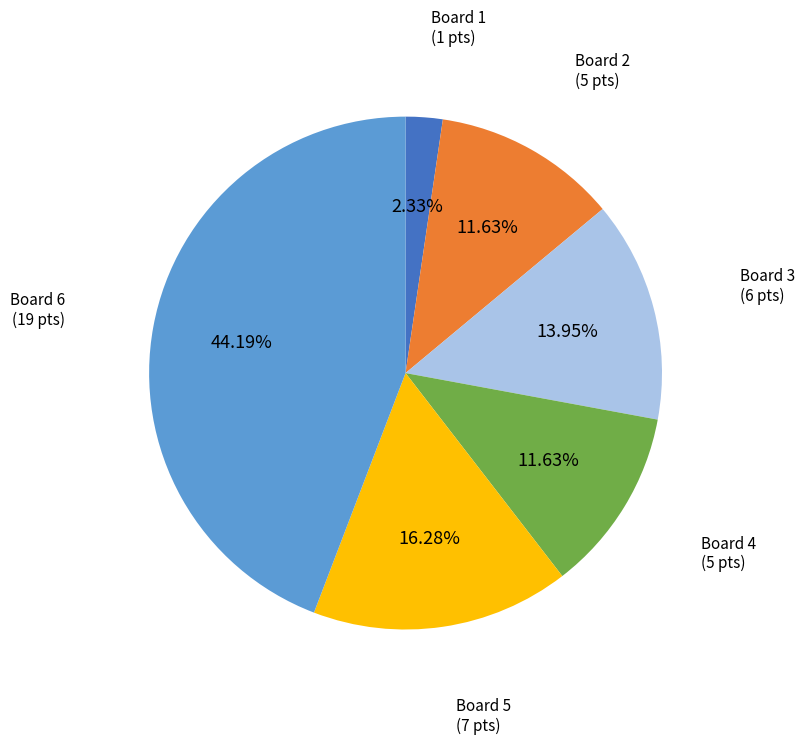

Is there a majority slice in this chart?

No